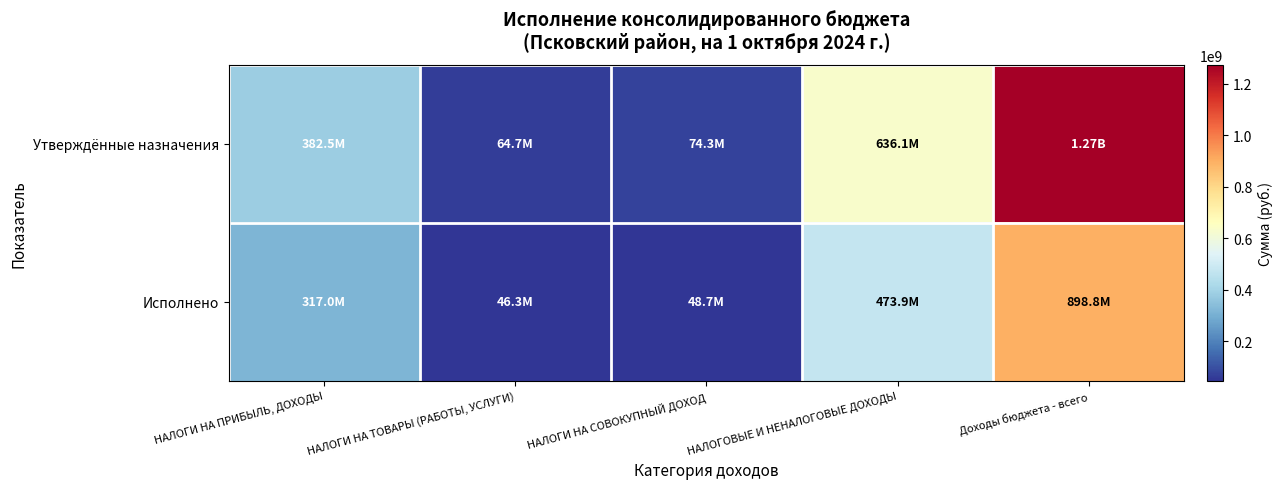

At which category is the sum across all series the highest?

Доходы бюджета - всего